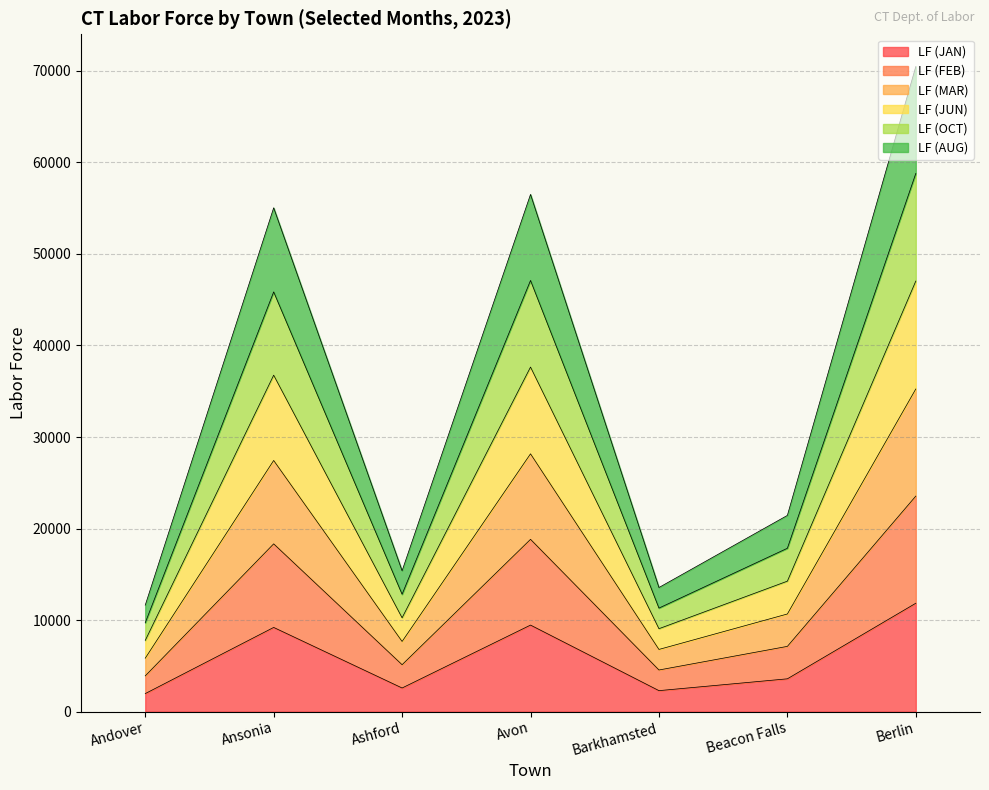

At which category is the sum across all series the highest?

Berlin